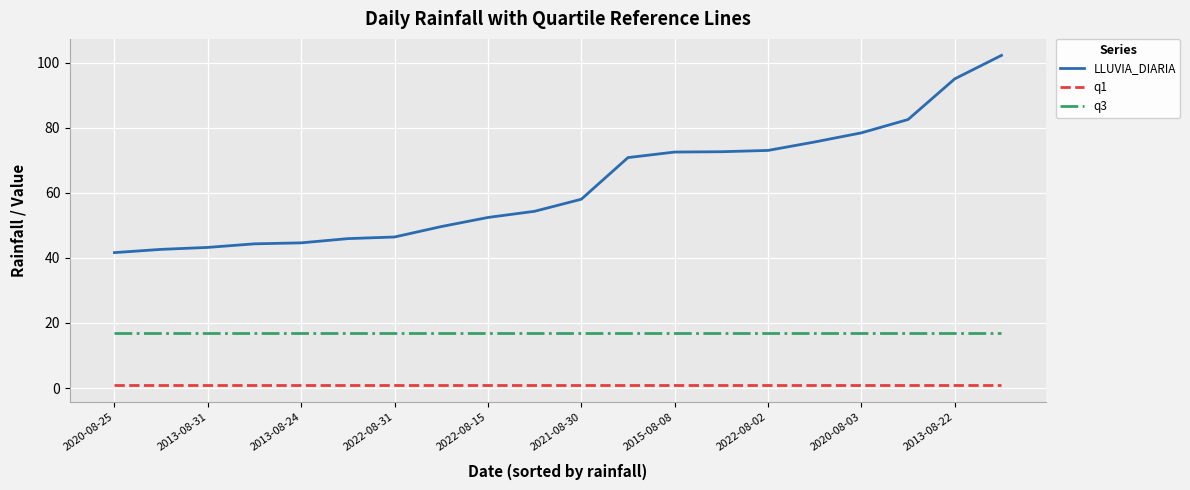

Which series has the widest spread of values?

LLUVIA_DIARIA